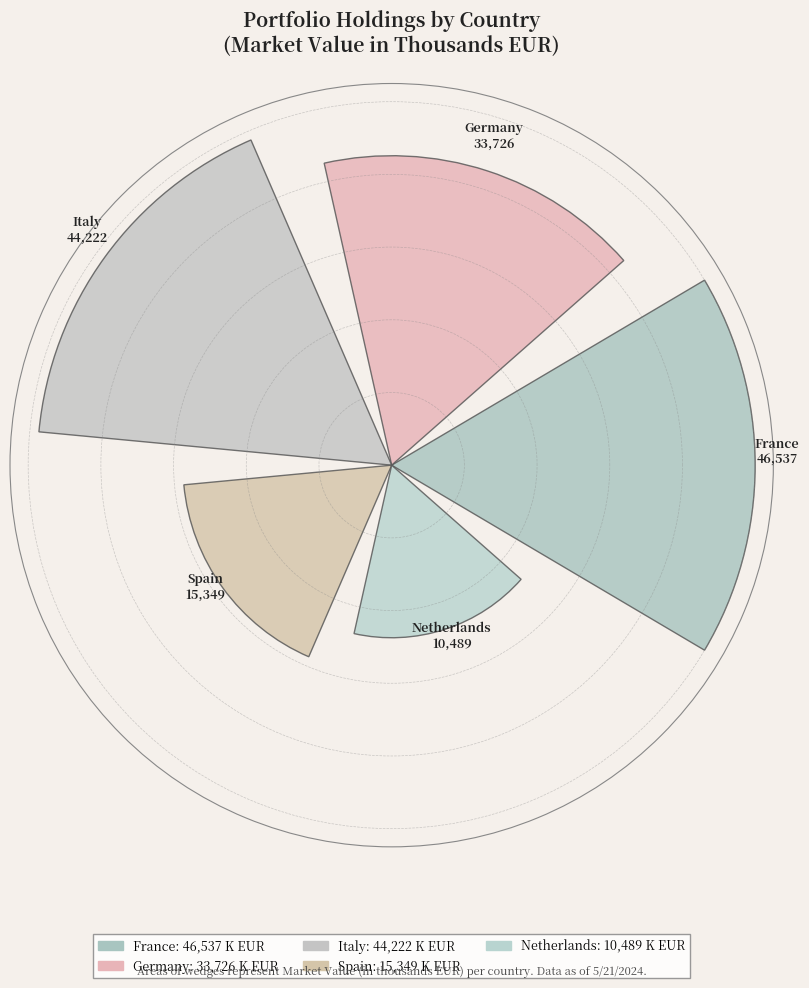

Reading left to right, list all the values displayed in this chart.

5.0	4.3	4.9	2.9	2.4